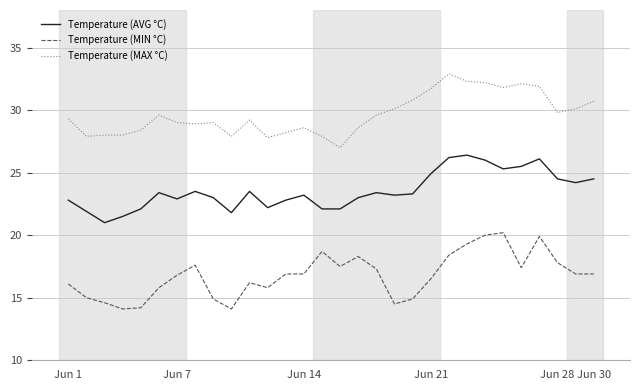

What is the highest value of the Temperature (MAX °C) series?

32.9